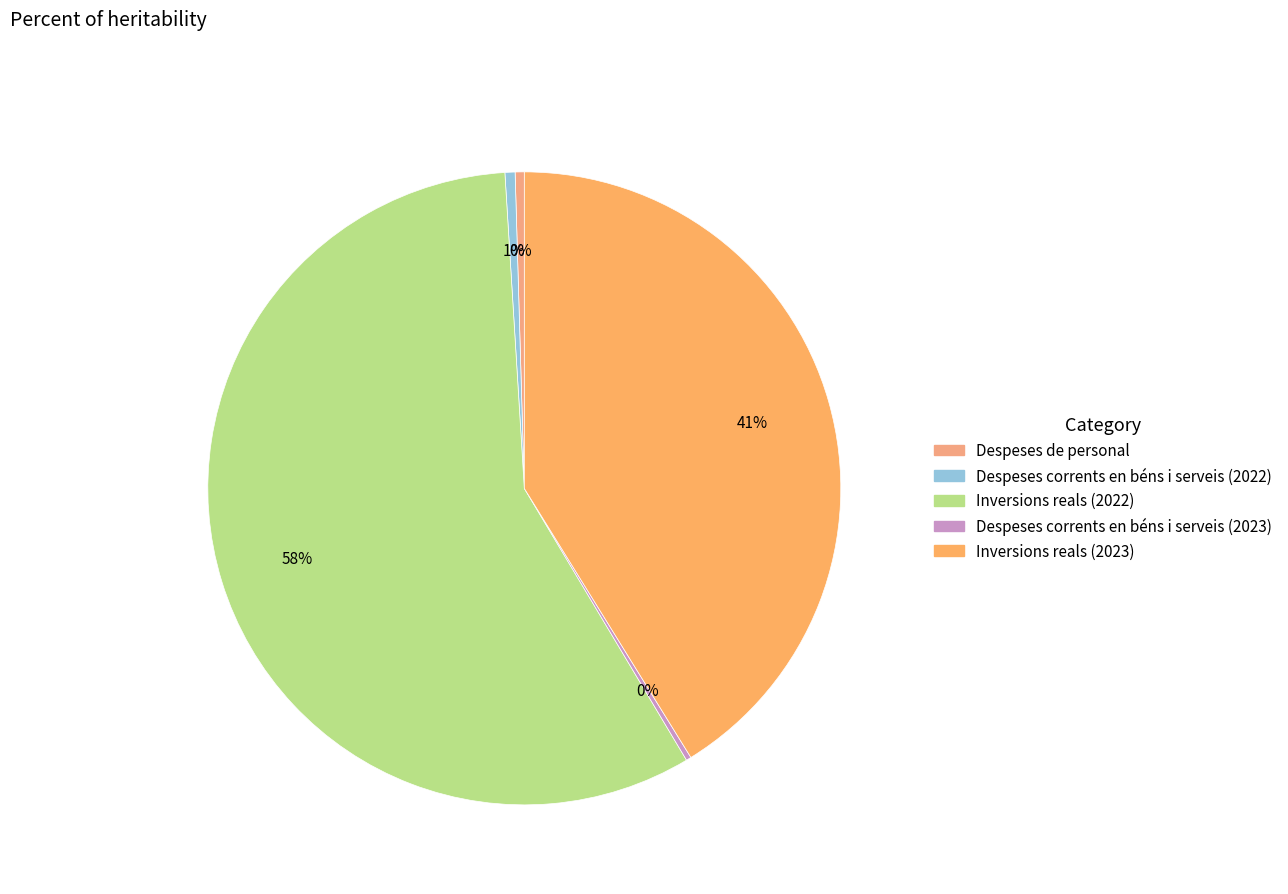

Which category has the smallest portion of the pie?

Despeses corrents en béns i serveis (2023)